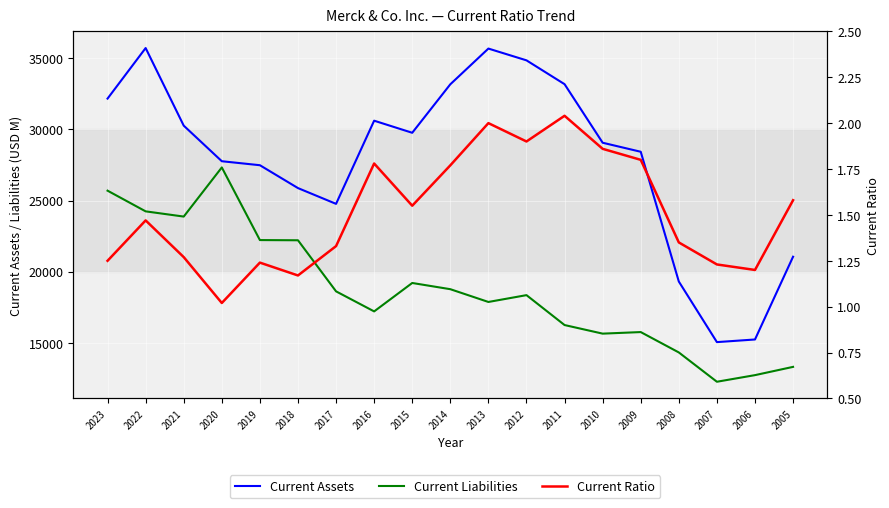

The value of Current Liabilities at 2022 is 24239.0. True or false?

True